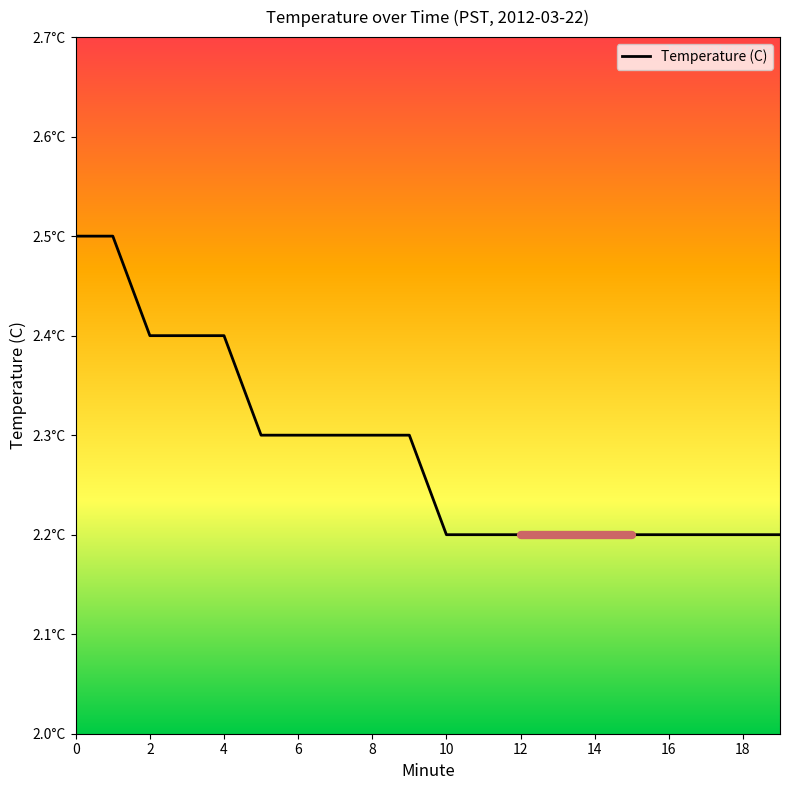

Does the chart have visible grid lines?

No